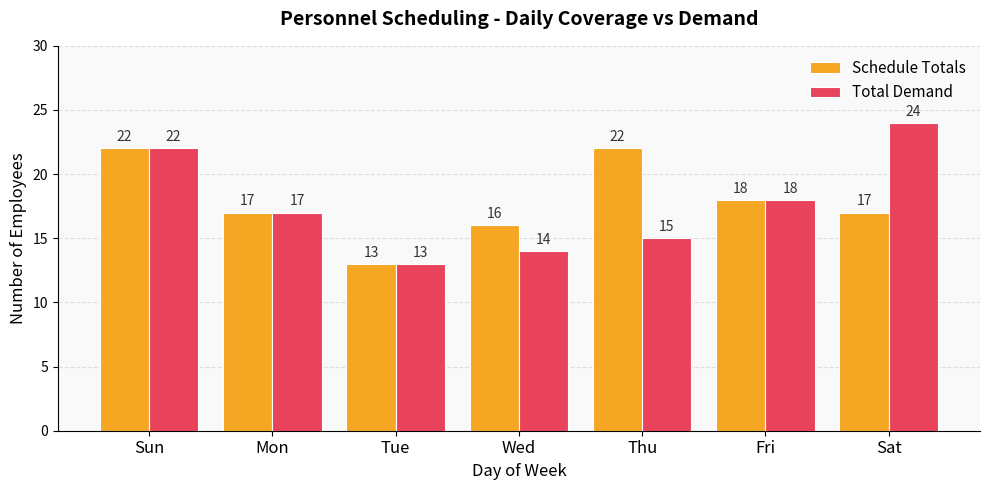

At which category is the sum across all series the highest?

Sun